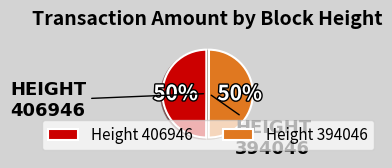

Is it true that Height 394046 is 43% of the pie?

False